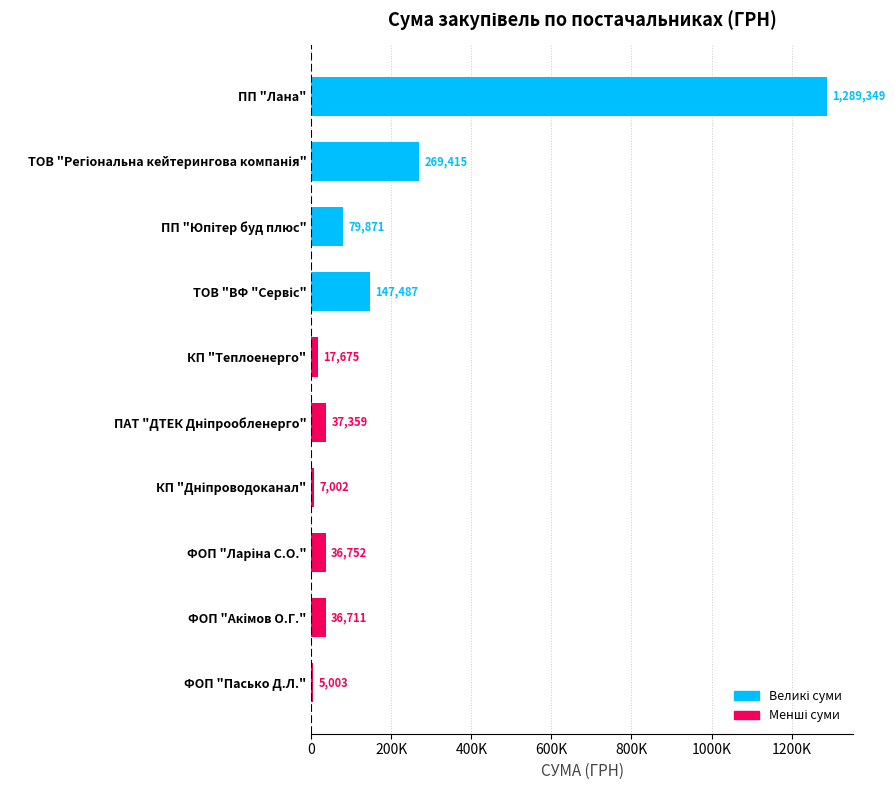

Are the bars horizontal?

Yes